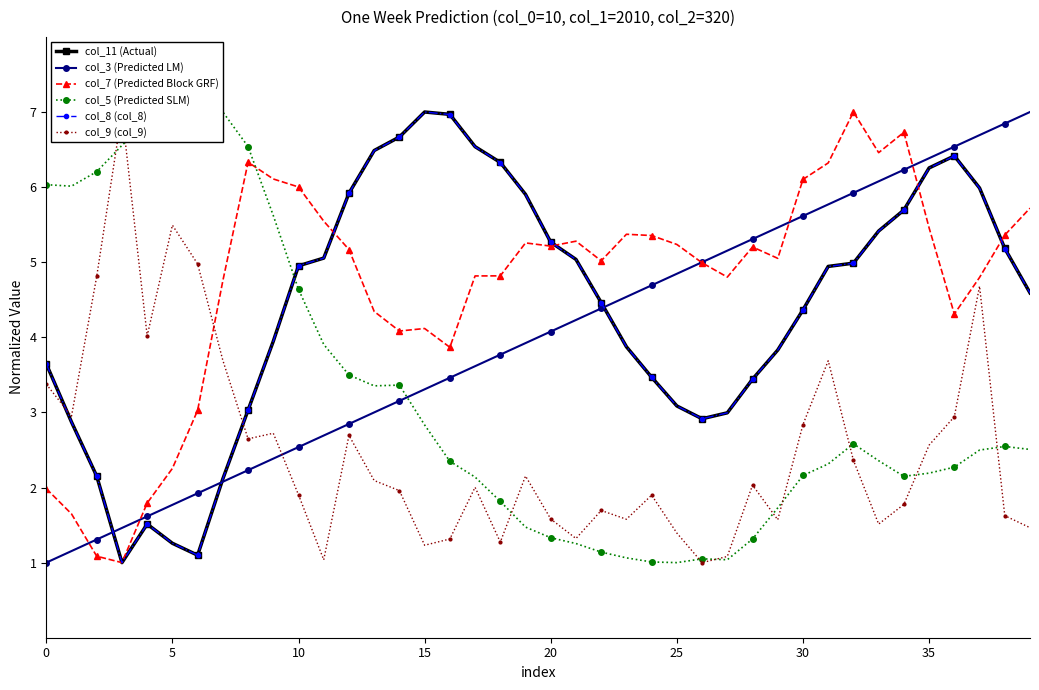

What are all the series names shown in the legend?

col_11 (Actual), col_3 (Predicted LM), col_7 (Predicted Block GRF), col_5 (Predicted SLM), col_8 (col_8), col_9 (col_9)